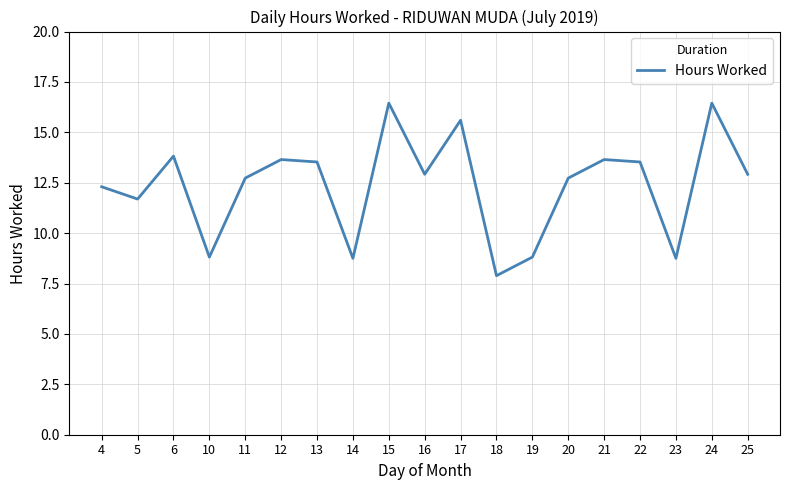

What is the ratio of the value at 24 to the value at 22?

1.2